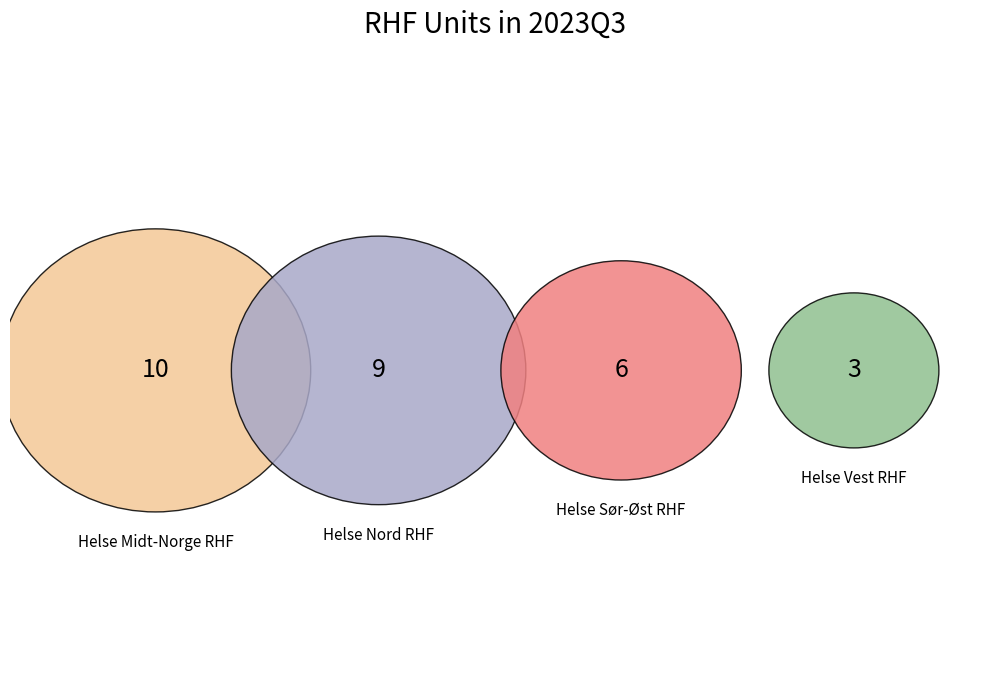

Do Helse Sør-Øst RHF and Helse Nord RHF together represent more than half of the pie?

Yes